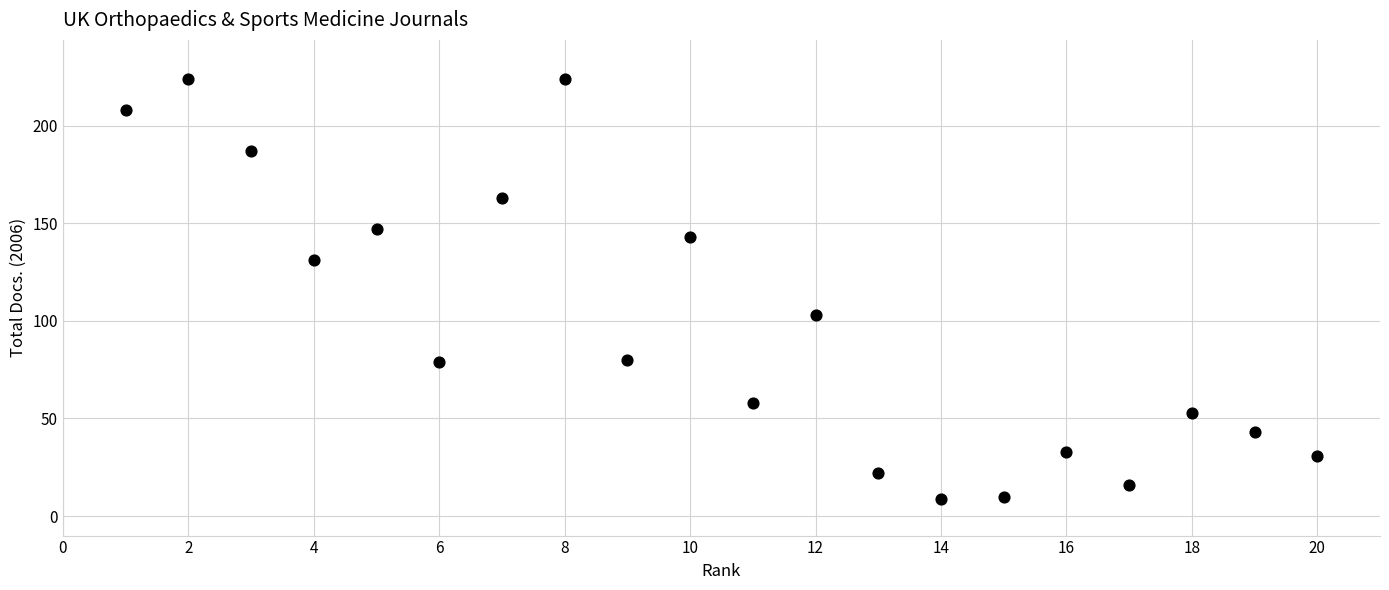

What is the range of X values (max minus min)?

19